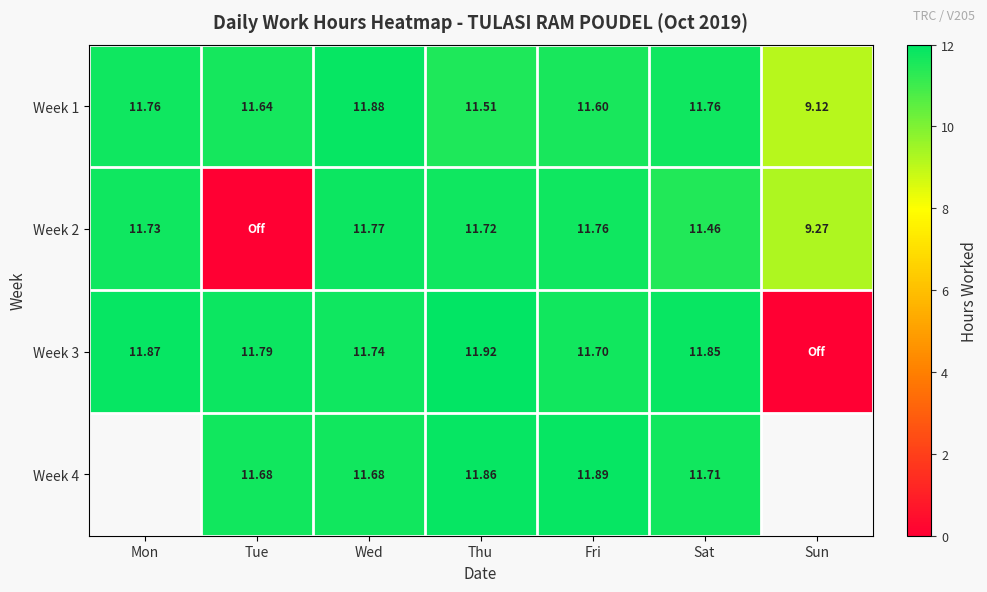

Is the value of Week 1 at Tue greater than the value of Week 3 at Sat?

No